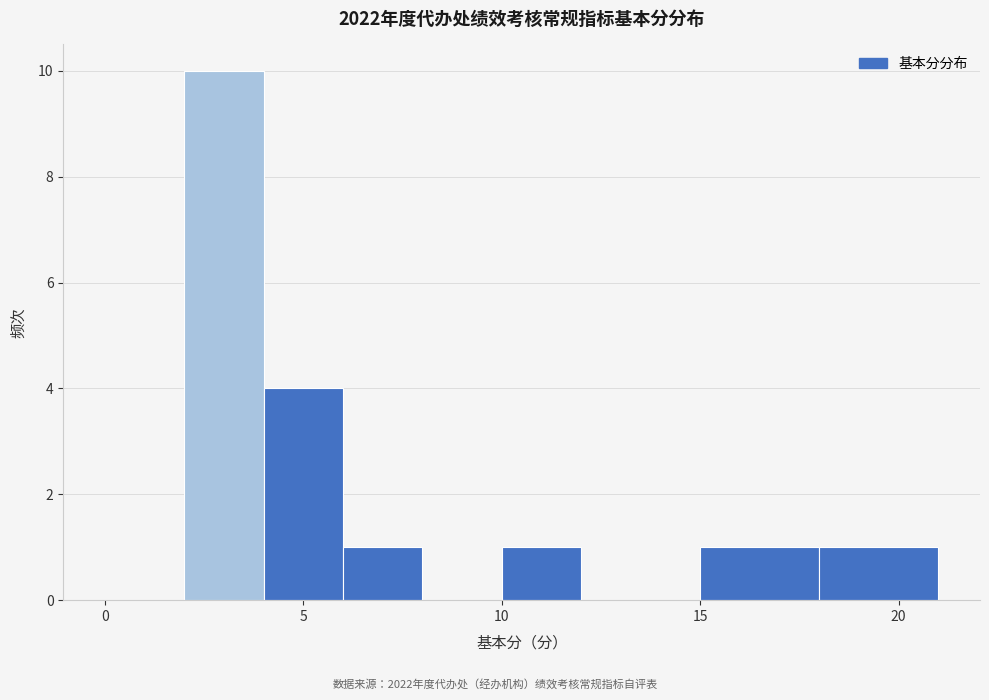

Reading left to right, list every bar in this chart as the range it spans on the x-axis followed by its height. The values are not printed on the chart, so give them approximately, as read against the axis.

0 to 2: 0
2 to 4: 10
4 to 6: 4
6 to 8: 1
8 to 10: 0
10 to 12: 1
12 to 15: 0
15 to 18: 1
18 to 21: 1